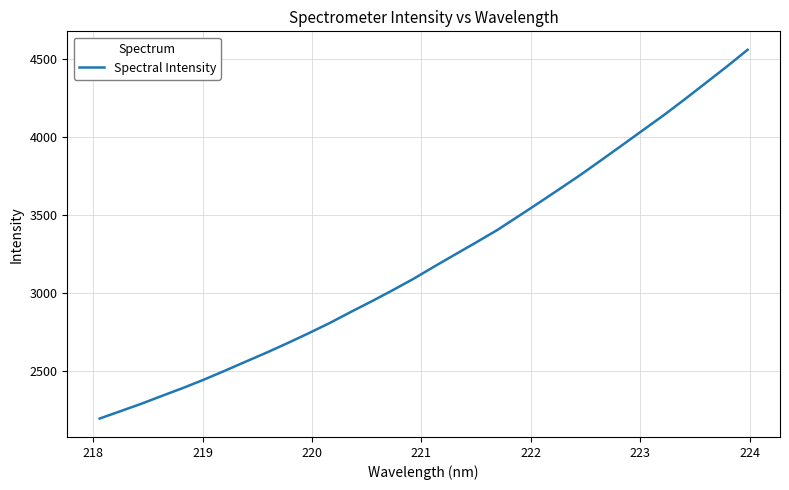

What is the maximum value shown in the chart?

4556.4